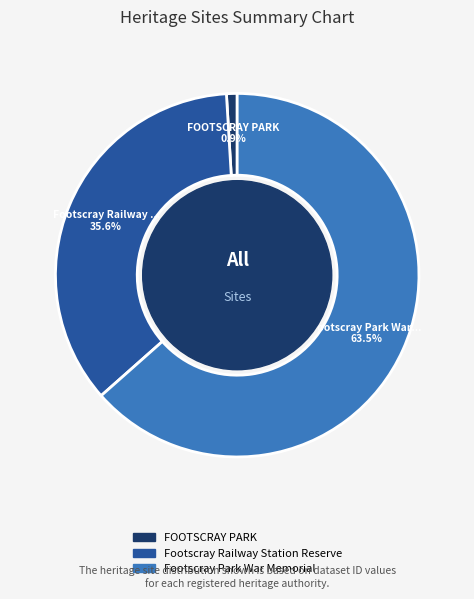

What percentage is NOT represented by Footscray Railway Station Reserve?

64.4%